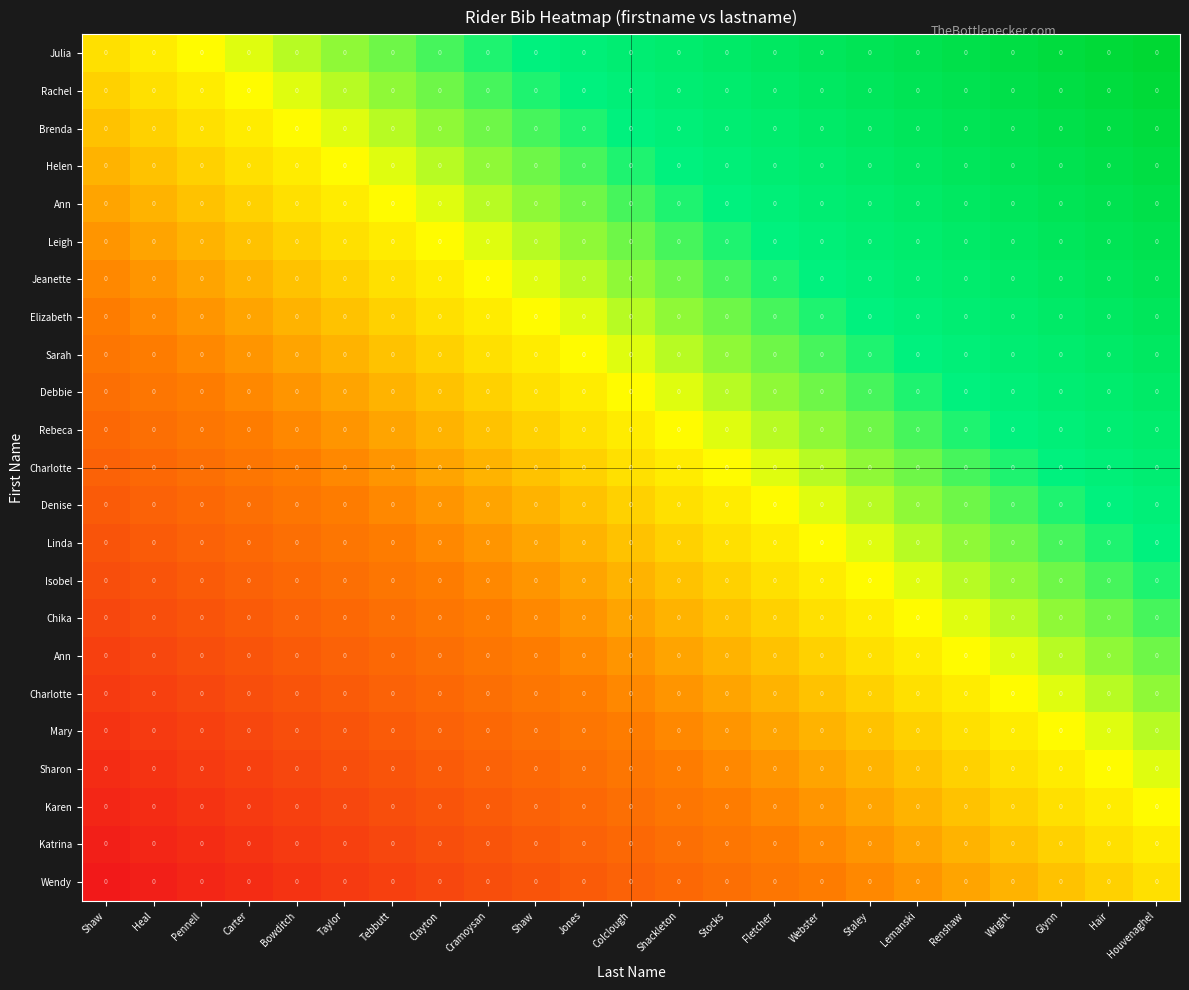

How many distinct data groups are displayed?

23